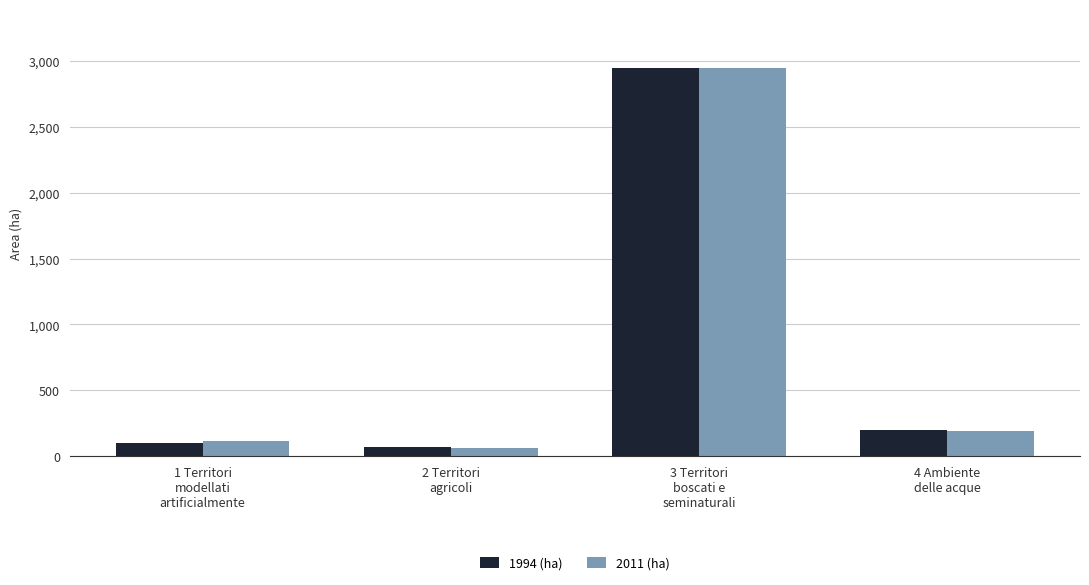

What is the greatest value displayed?

2951.8